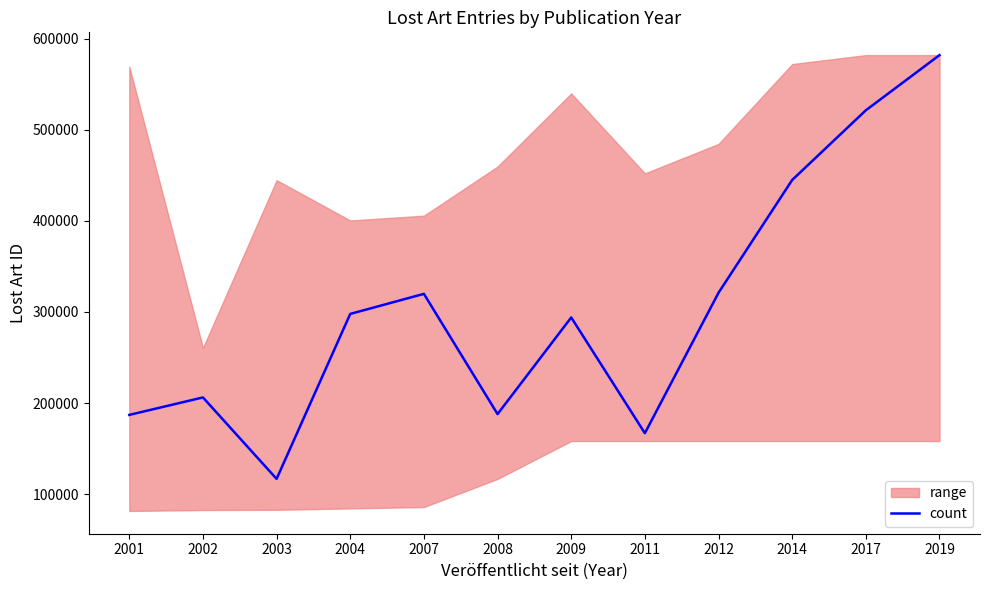

How many points are higher than both their immediate neighbors (excluding endpoints)?

3